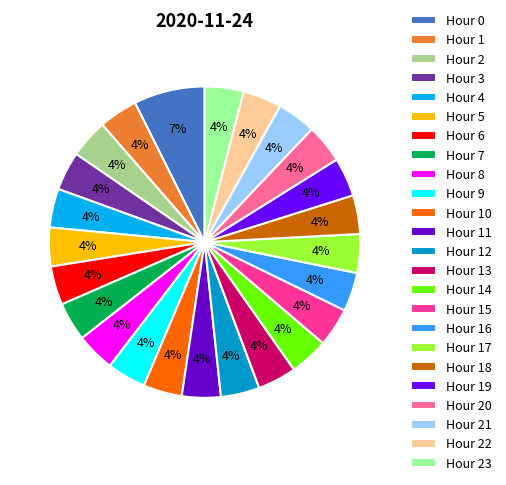

Count the number of slices in the pie.

24